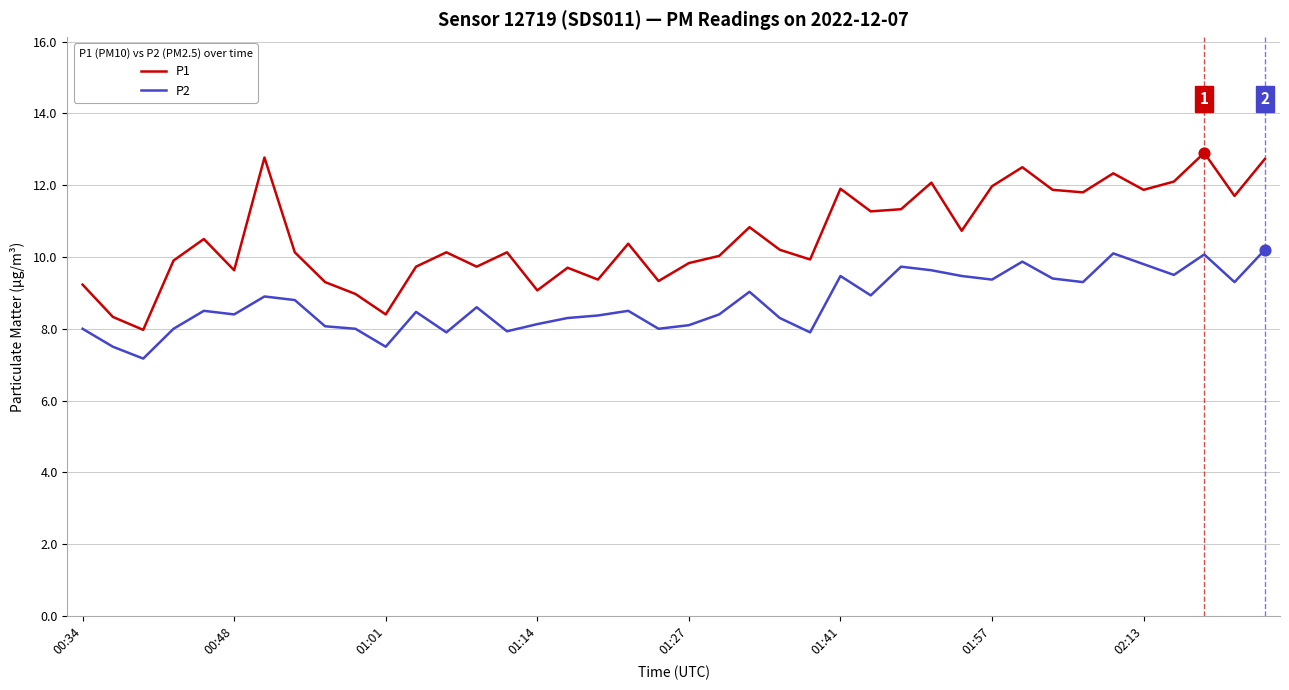

Which series has the largest total across all categories?

P1